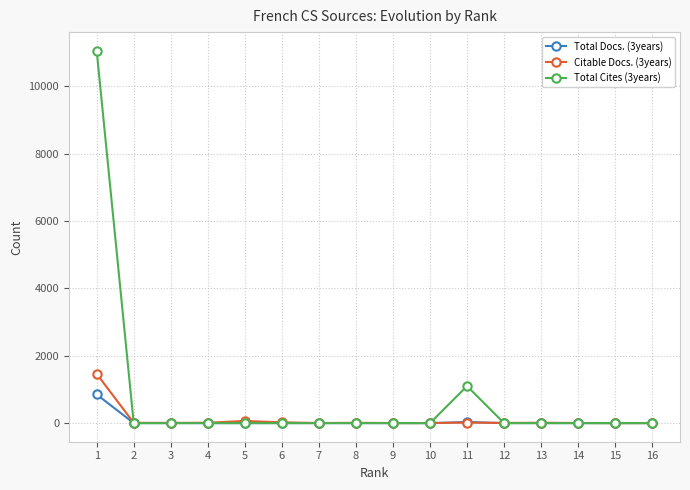

Which series has the widest spread of values?

Total Cites (3years)